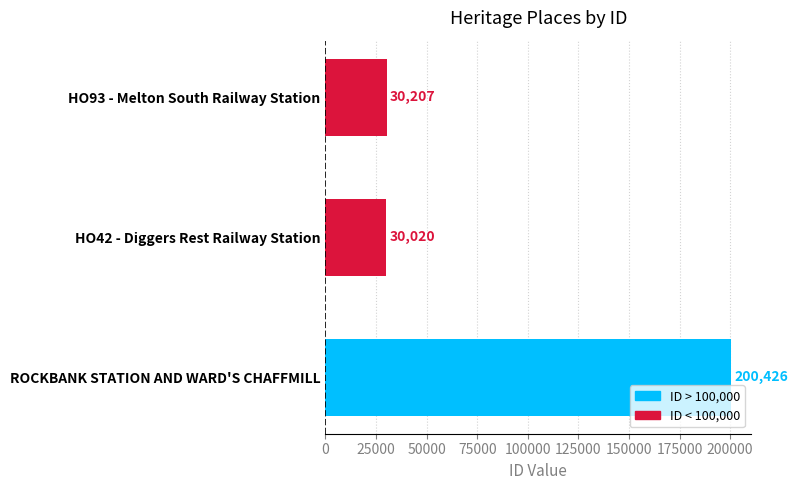

Reading bottom to top, transcribe all the data shown in this chart.

ROCKBANK STATION AND WARD'S CHAFFMILL=200426	HO42 - Diggers Rest Railway Station=30020	HO93 - Melton South Railway Station=30207